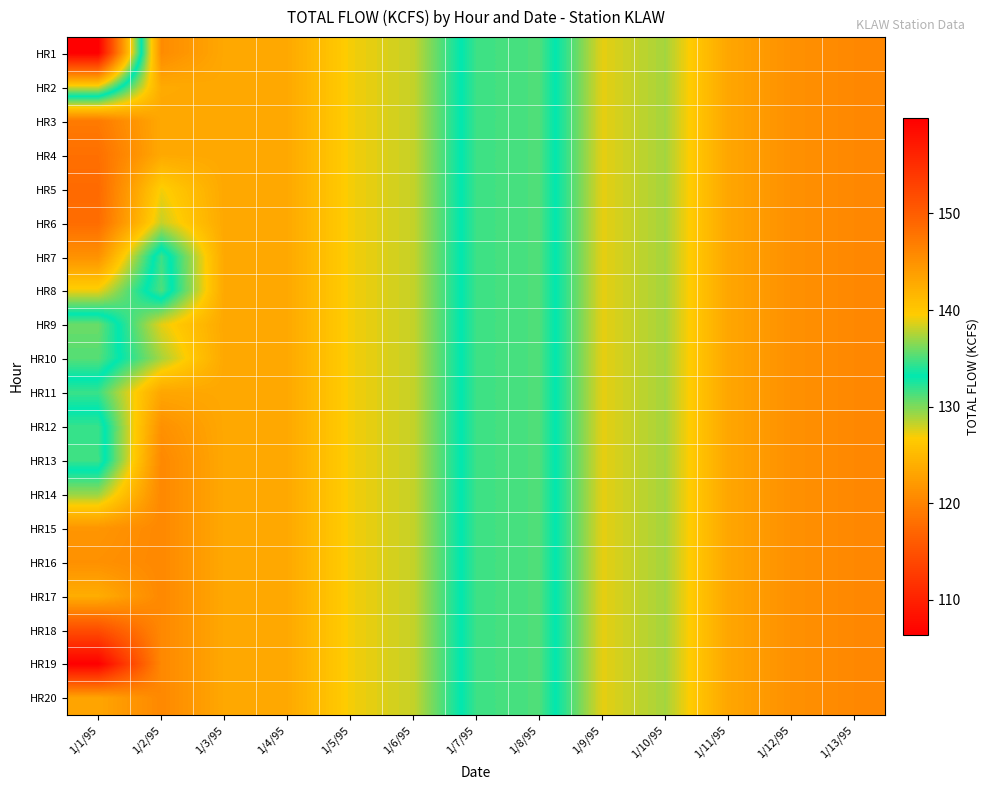

How many series are shown in this chart?

20